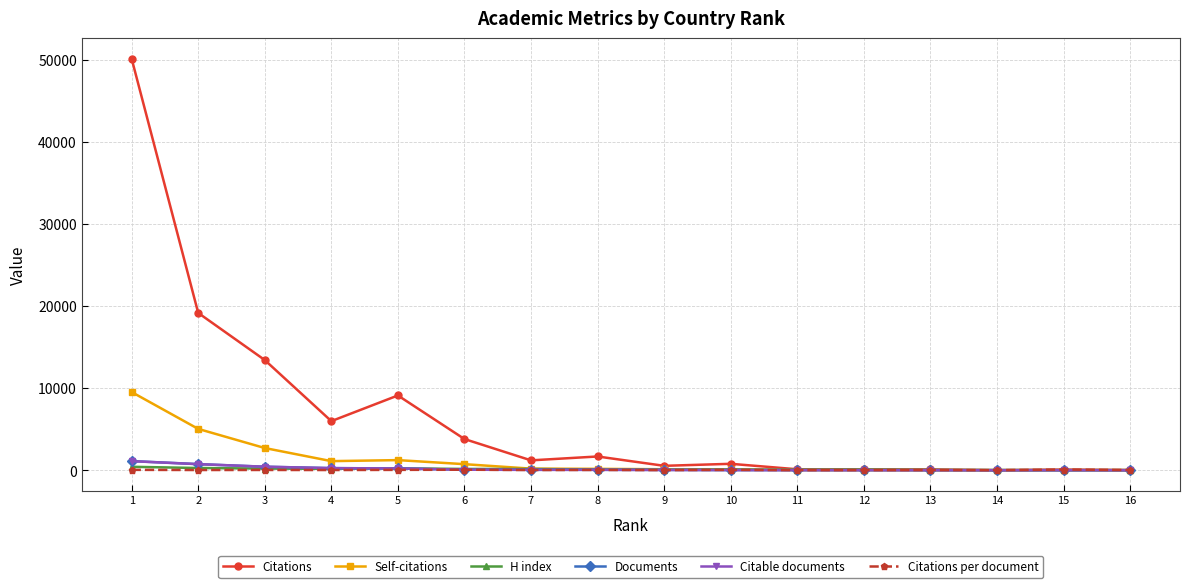

Which series has the largest range (max minus min)?

Citations